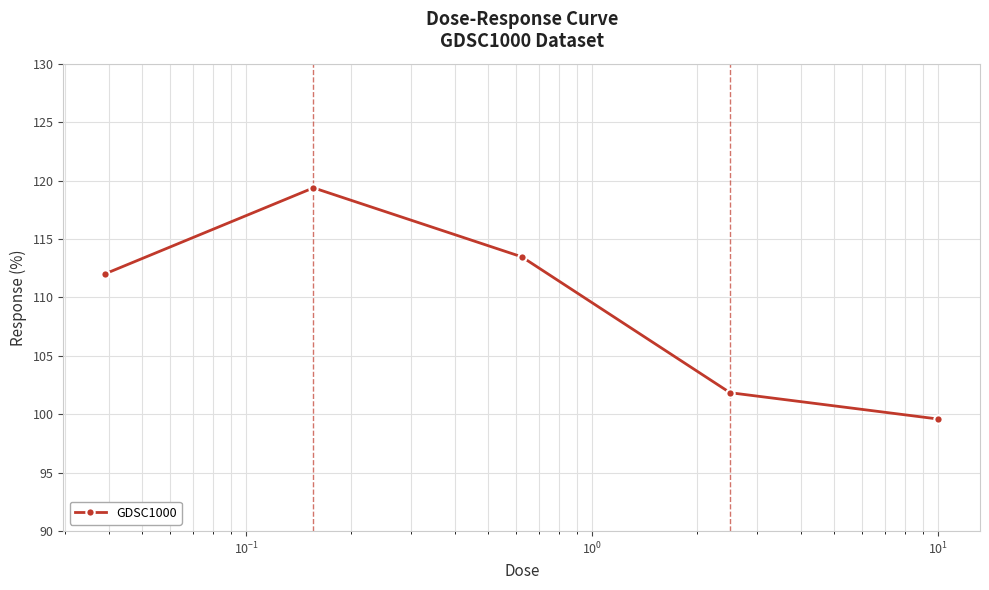

What is the greatest value displayed?

119.4